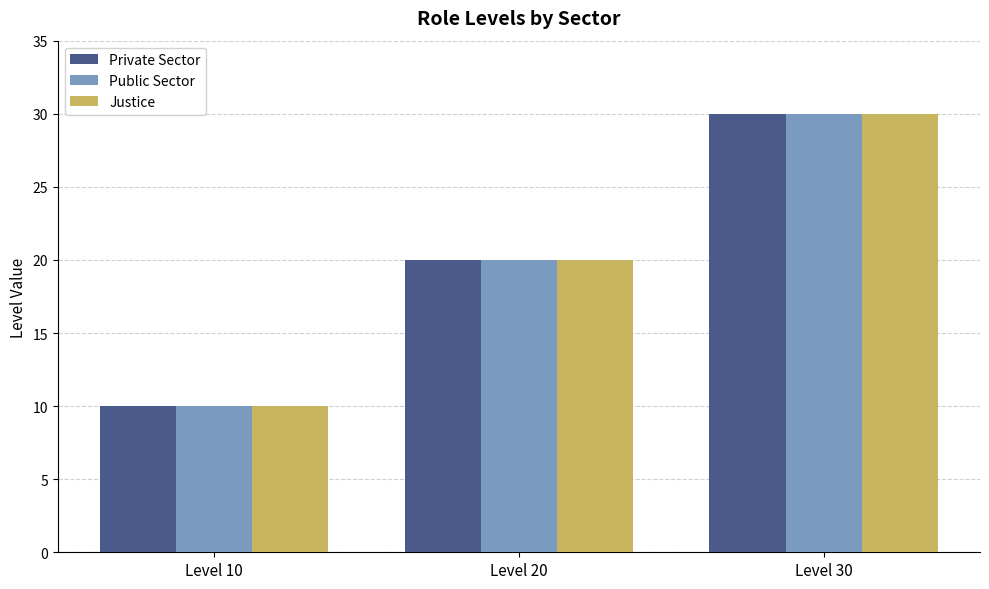

What is the maximum value for Justice?

30